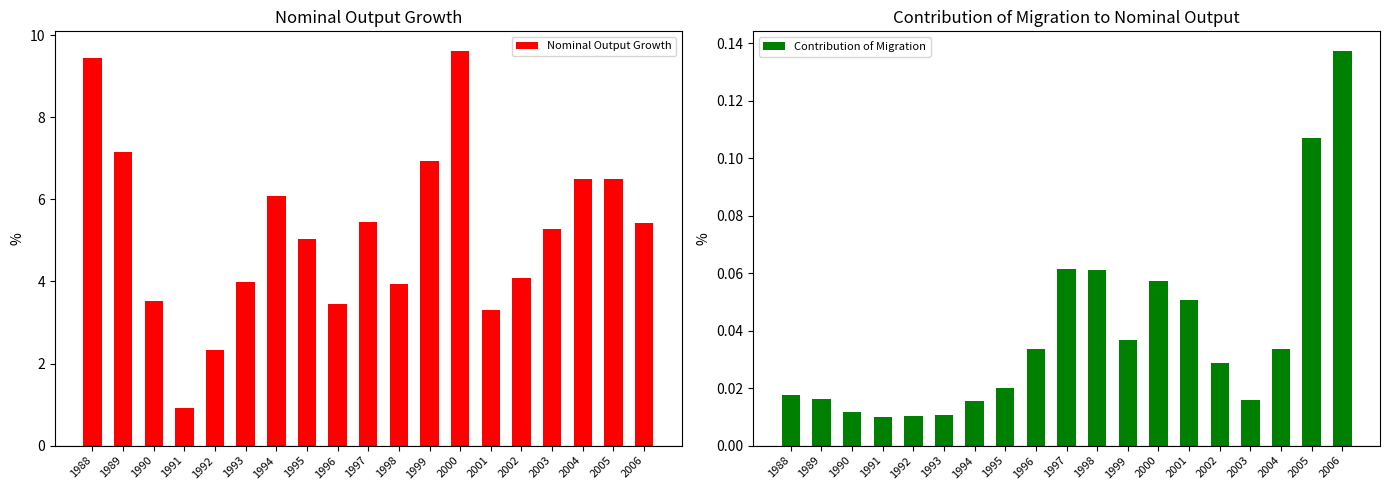

Rank the series by their maximum value, from highest to lowest.

Nominal Output Growth, Contribution of Migration